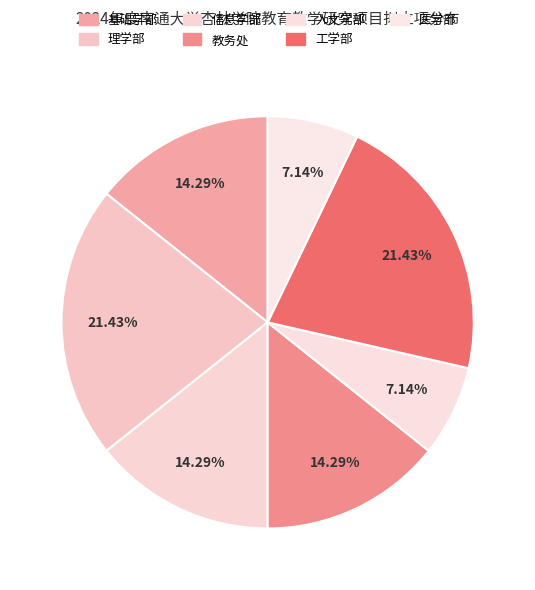

How many slices are in this pie chart?

7